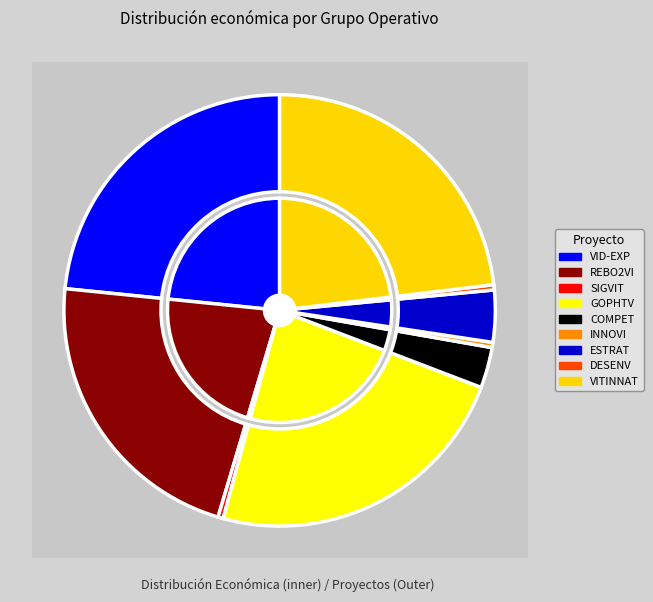

What portion of the pie excludes Innovació AEI?

99.6%